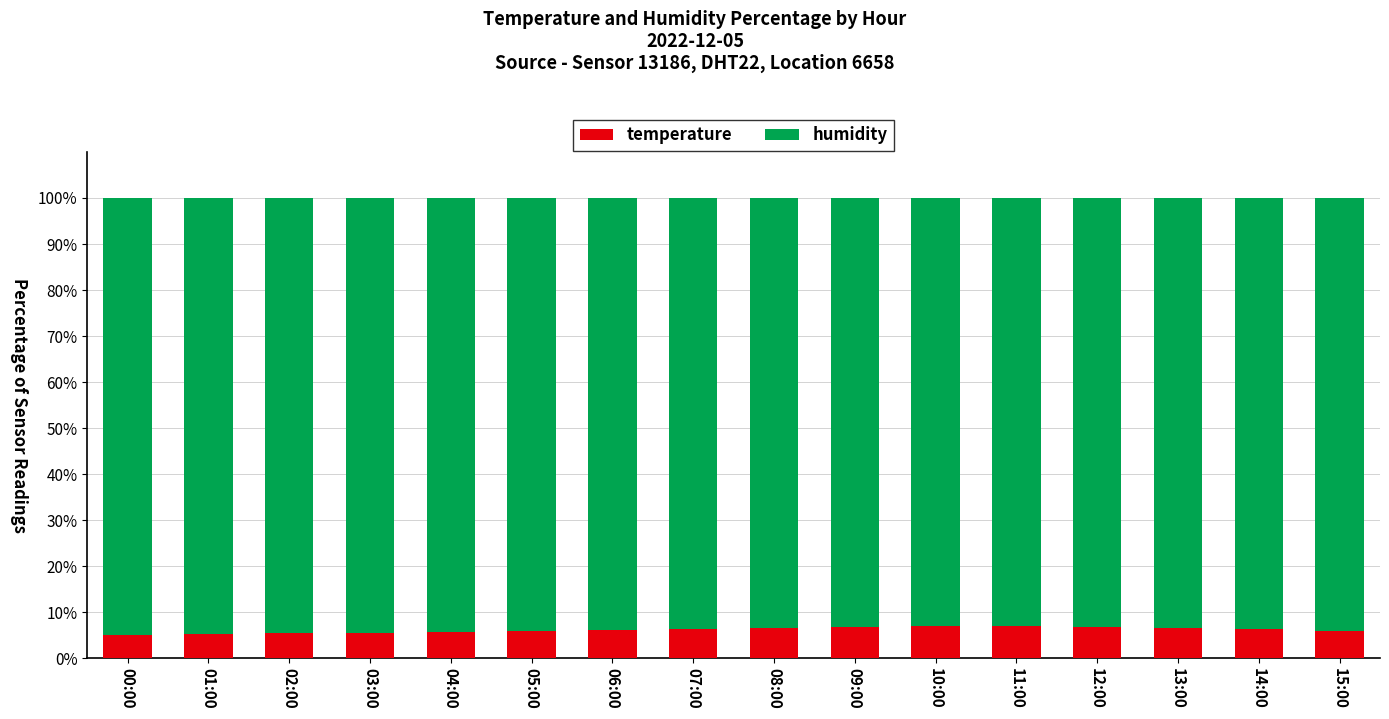

What is the lowest value of the temperature series?

5.0